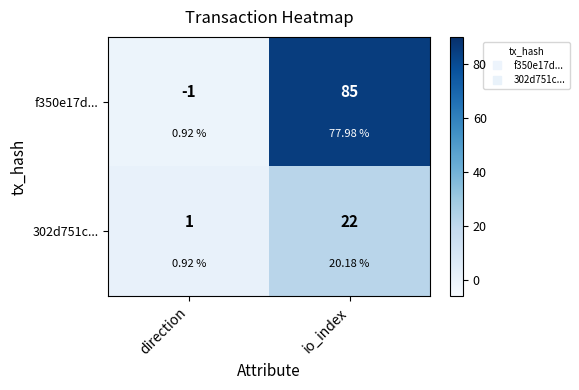

What is the maximum value for 302d751c...?

22